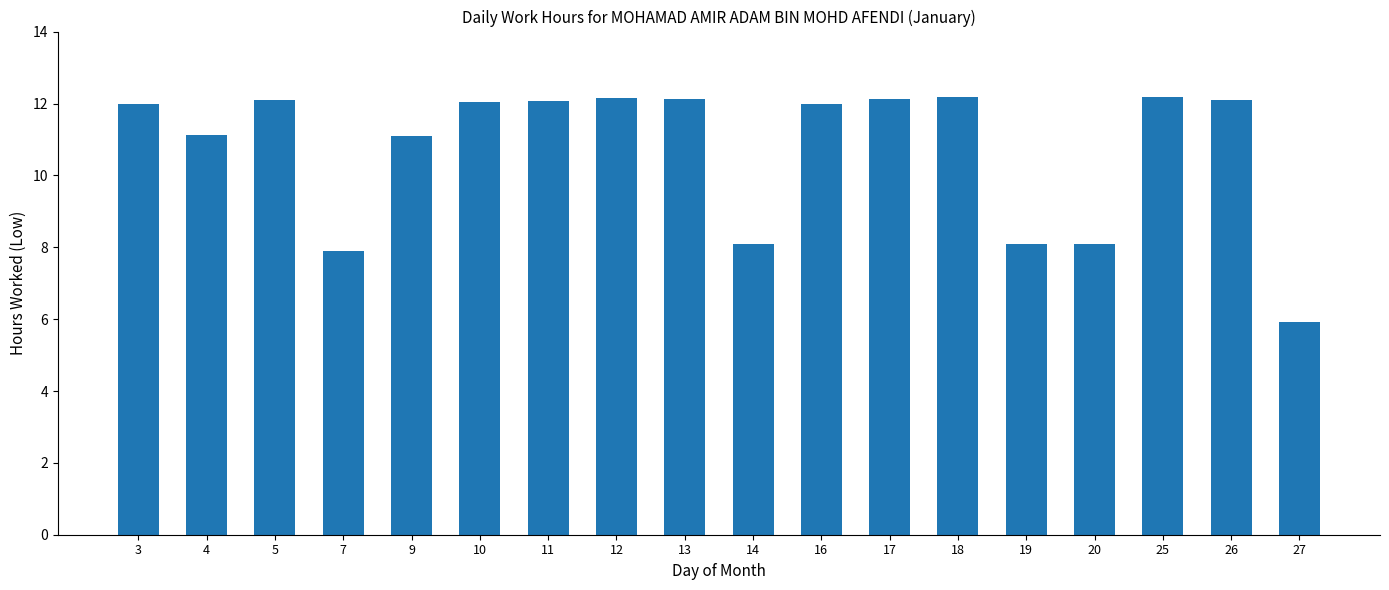

Is it true that the value at 26 is 12.1?

True